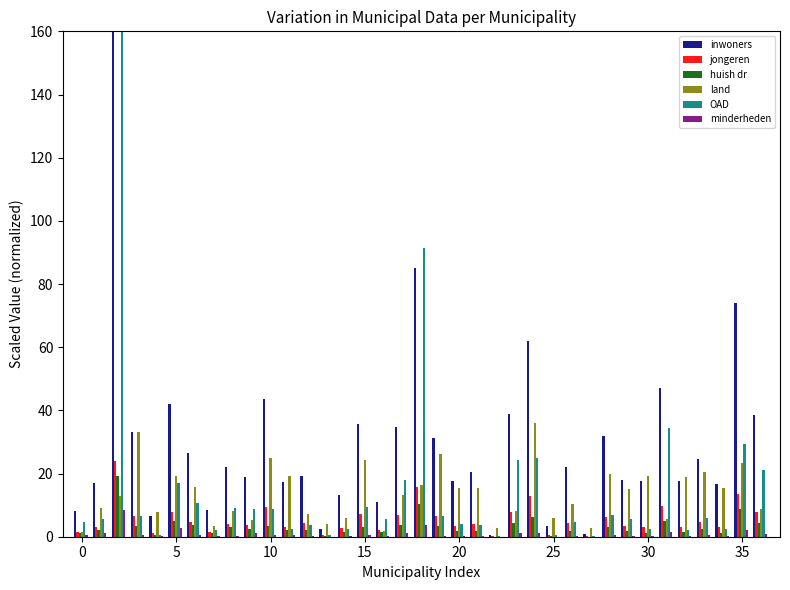

What is the label of the 21st bar from the left?

20